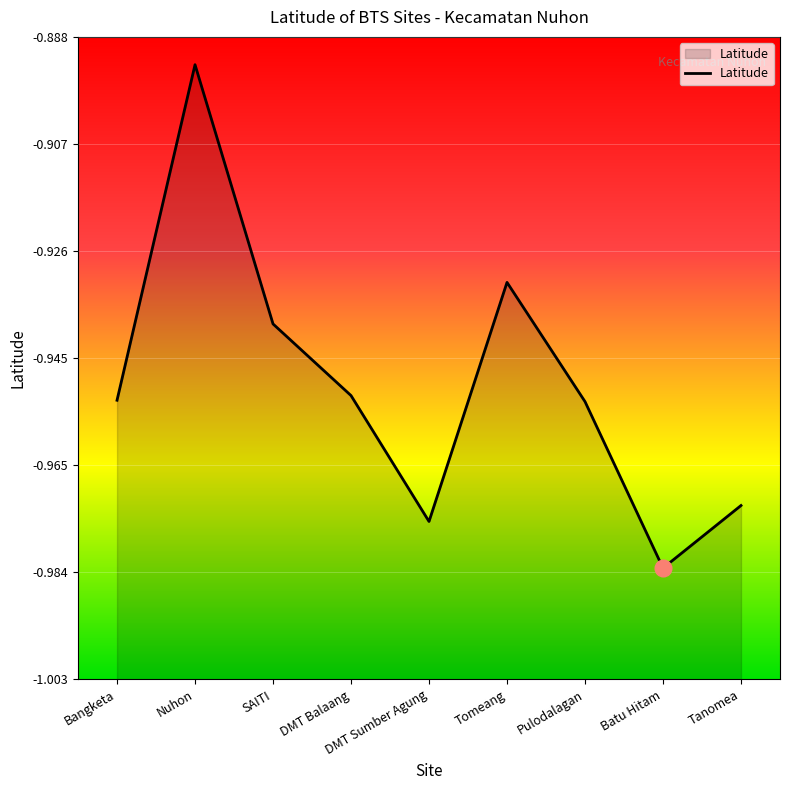

List the labels in order of value, largest first.

Nuhon, Tomeang, SAITI, DMT Balaang, Bangketa, Pulodalagan, Tanomea, DMT Sumber Agung, Batu Hitam